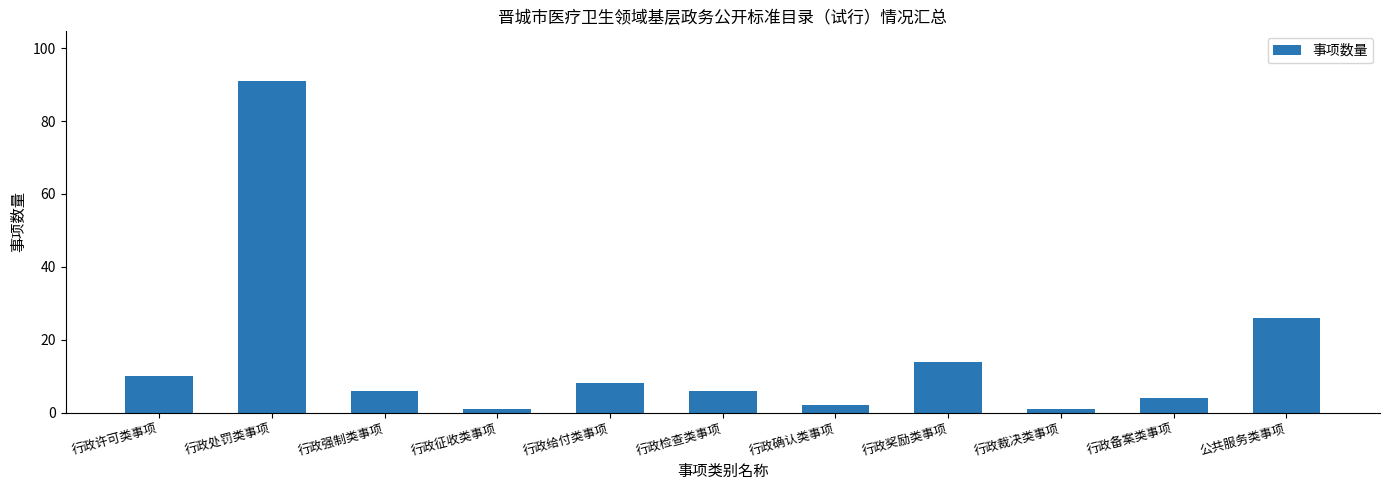

Is it true that the value at 行政确认类事项 is 2?

True